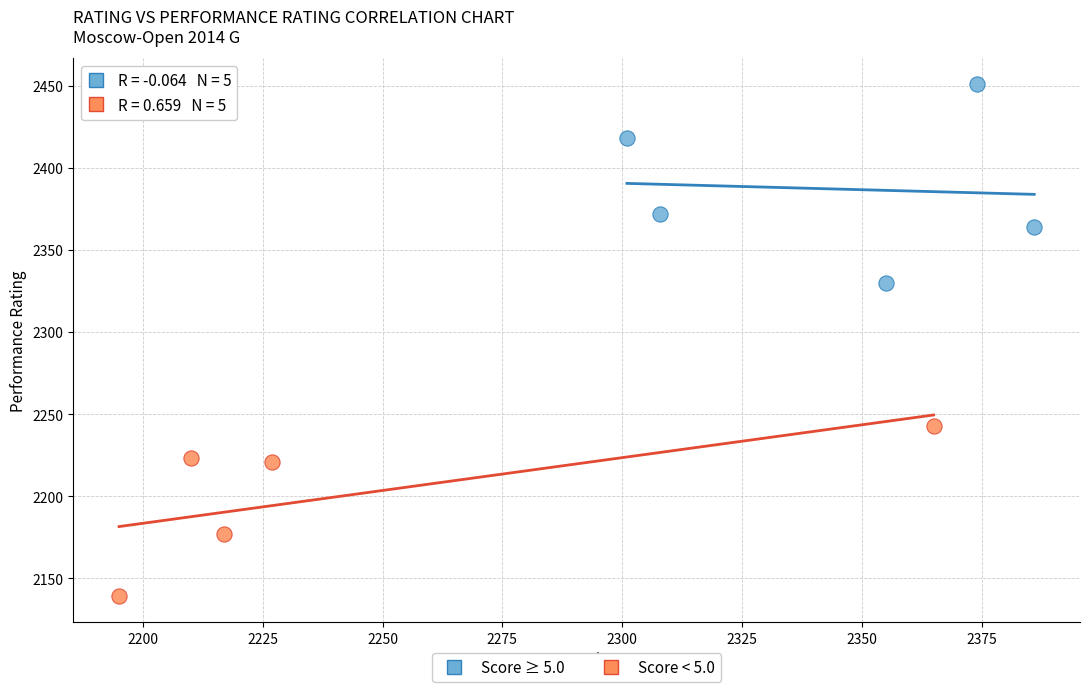

Which series reaches the minimum Y coordinate?

Score < 5.0